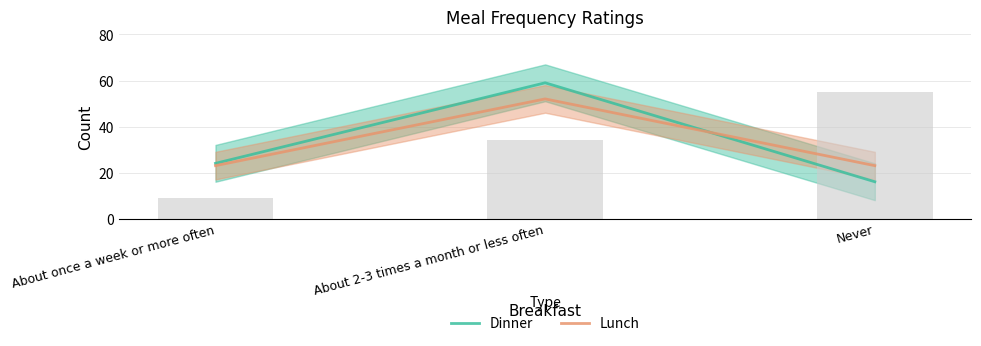

The value of Dinner at About 2-3 times a month or less often is 93. True or false?

False